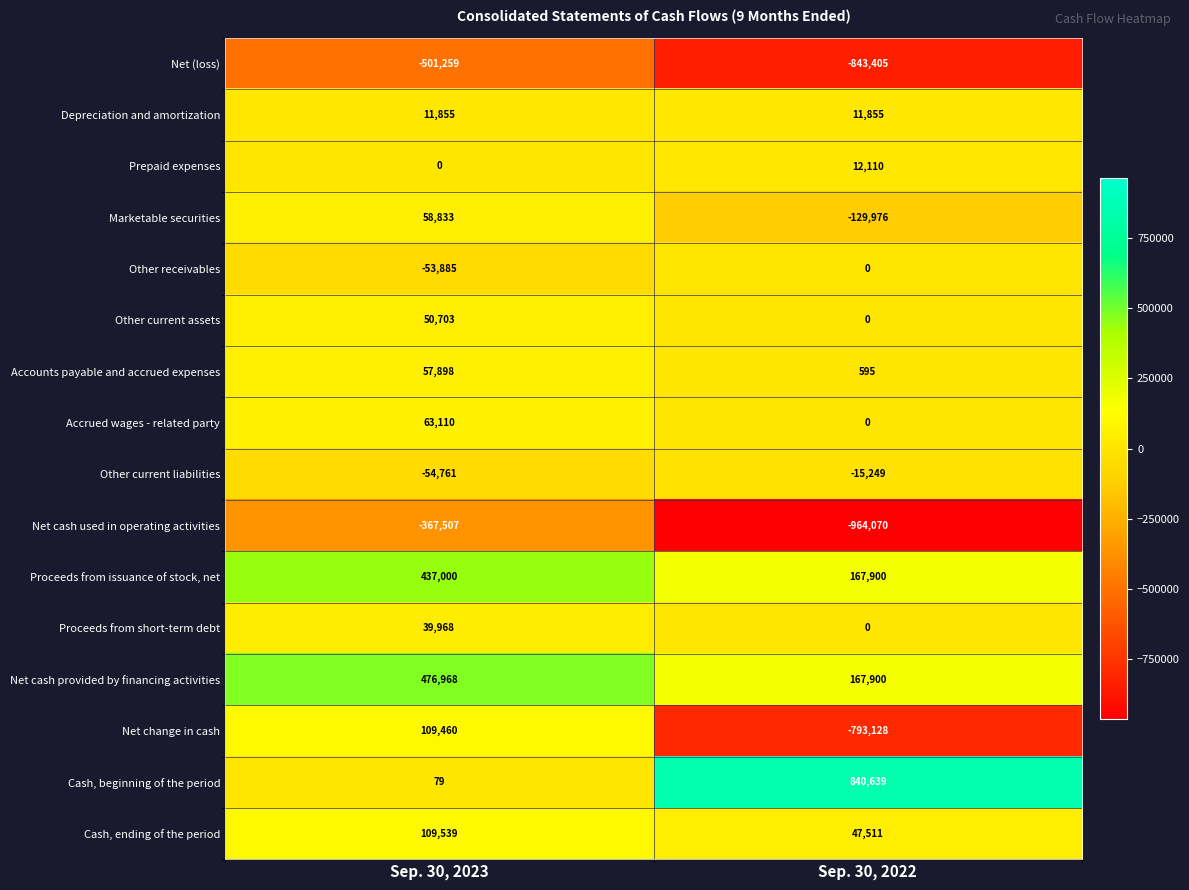

What is the total value across all series at Sep. 30, 2022?

-1497318